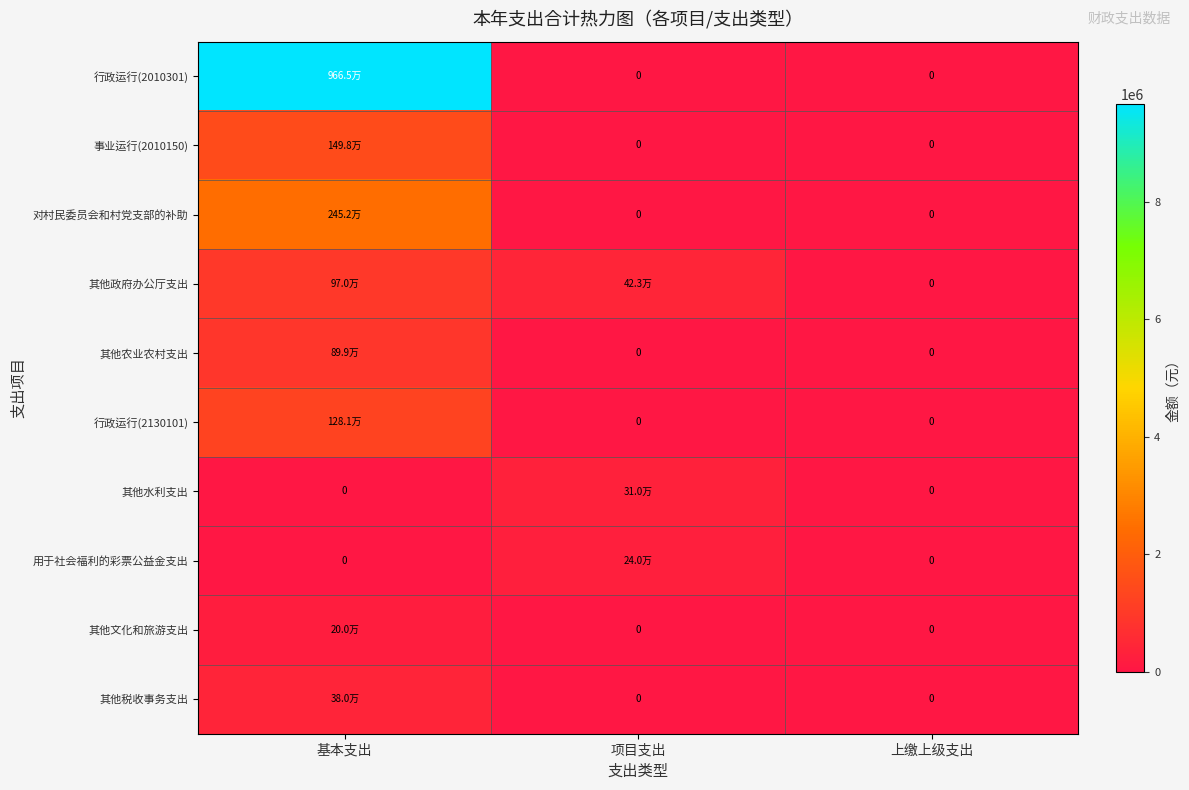

Is it true that 其他农业农村支出 equals 0.0 at 项目支出?

True